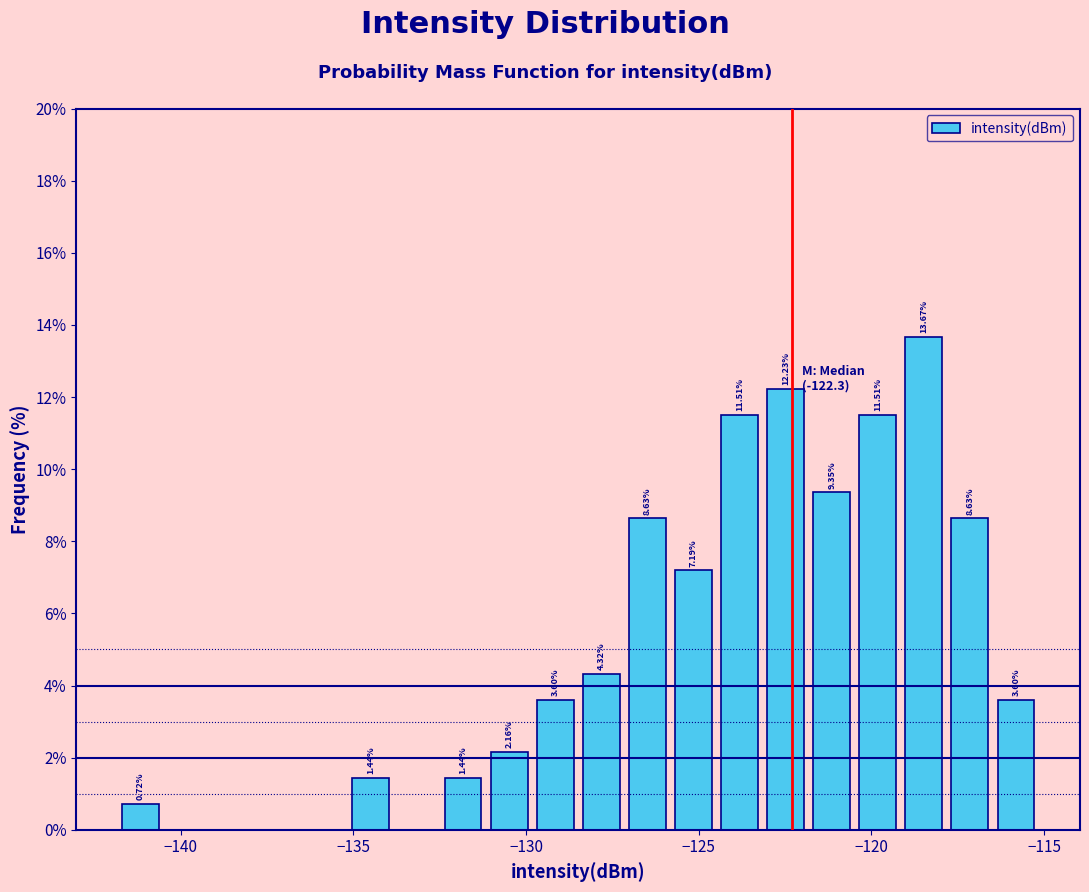

Around what value on the x-axis is the tallest bar? Give the approximate position of its centre, as read against the axis.

-118.5